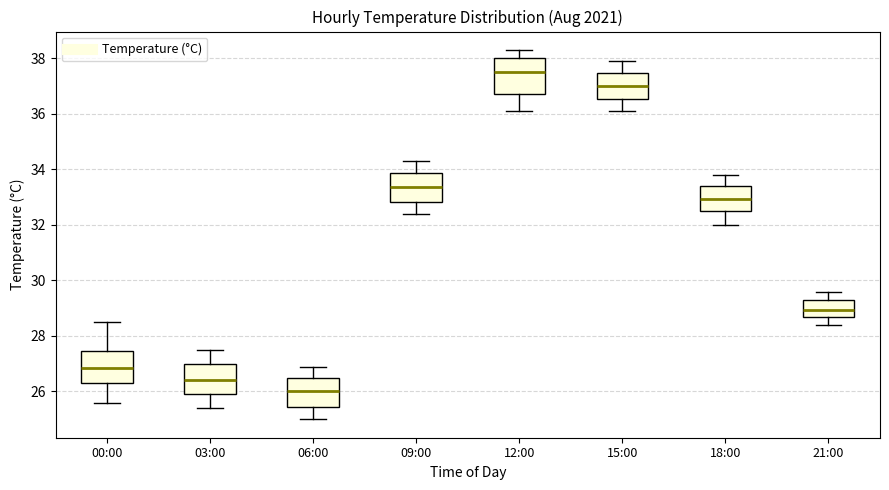

Reading left to right, transcribe this box plot: for each box, give where its median line is, the range the box spans, and where its two whiskers end, as read against the y-axis. The values are not printed on the chart, so give them approximately, as read against the axis.

00:00: median 26.8, box 26.4 to 27.4, whiskers 25.6 to 28.6
03:00: median 26.4, box 26.0 to 27.0, whiskers 25.4 to 27.6
06:00: median 26.0, box 25.4 to 26.4, whiskers 25.0 to 27.0
09:00: median 33.4, box 32.8 to 33.8, whiskers 32.4 to 34.4
12:00: median 37.6, box 36.8 to 38.0, whiskers 36.2 to 38.4
15:00: median 37.0, box 36.6 to 37.4, whiskers 36.2 to 38.0
18:00: median 33.0, box 32.6 to 33.4, whiskers 32.0 to 33.8
21:00: median 29.0, box 28.8 to 29.4, whiskers 28.4 to 29.6